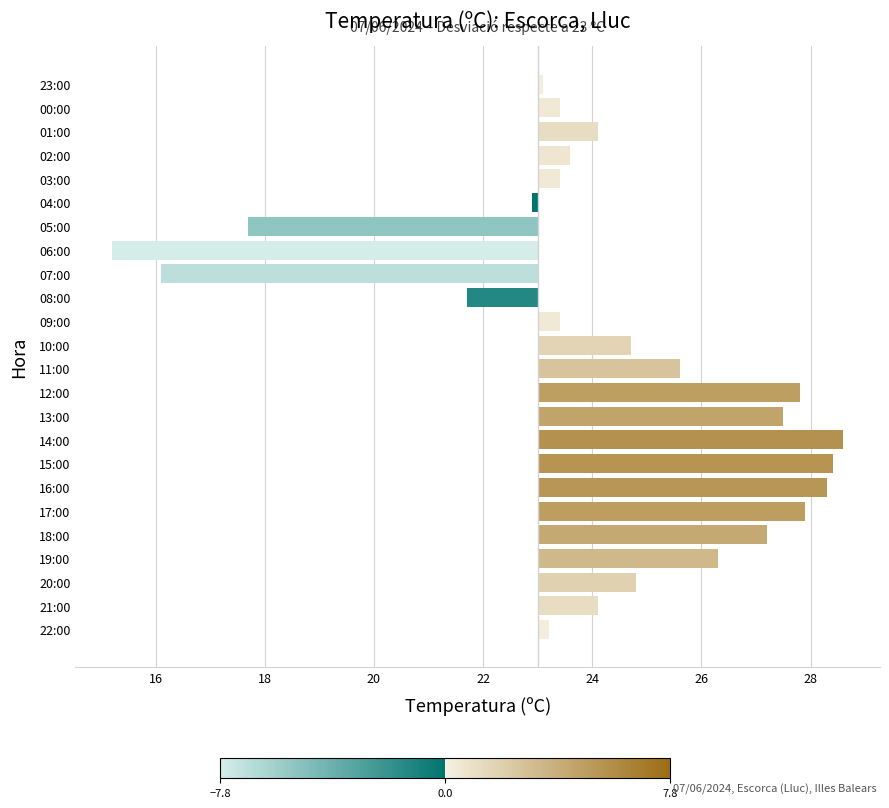

How many values are above zero?

19